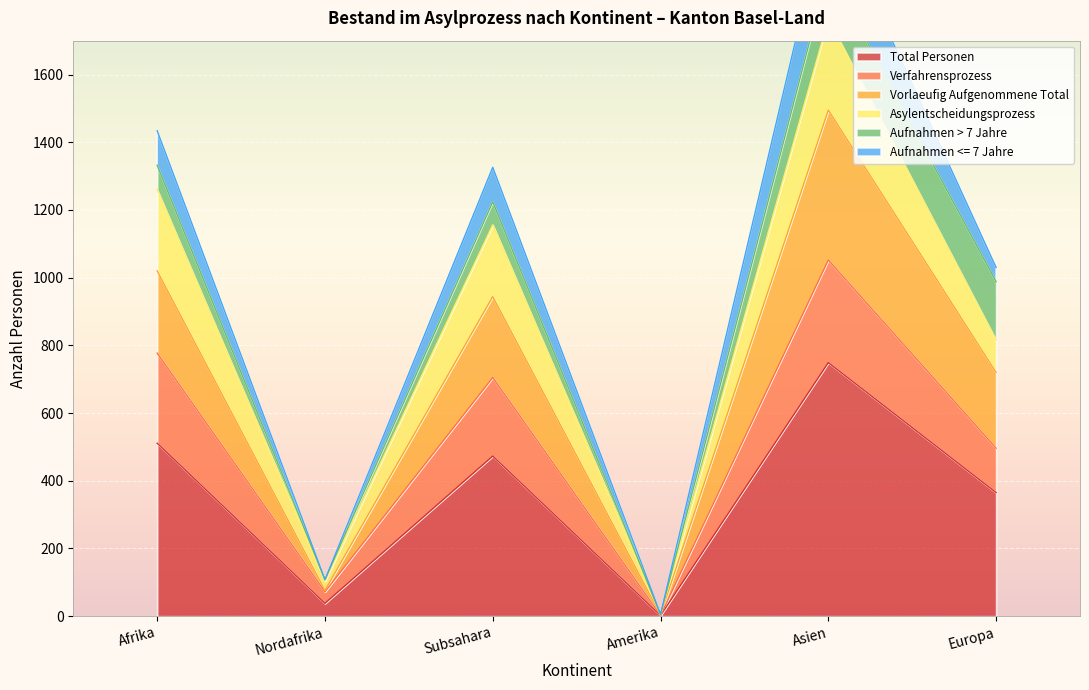

True or false: Total Personen and Verfahrensprozess intersect in this chart.

False